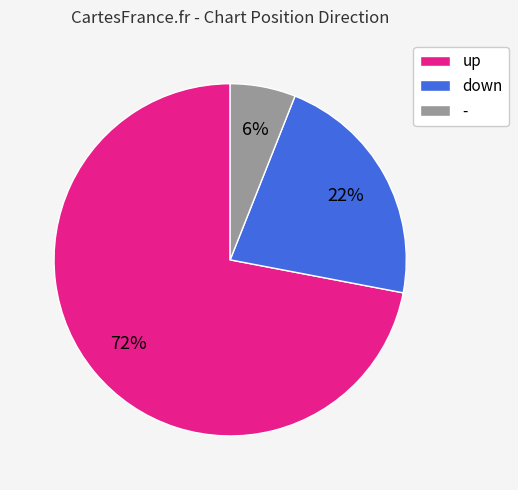

To the nearest percent, what percentage of the pie is -?

6%